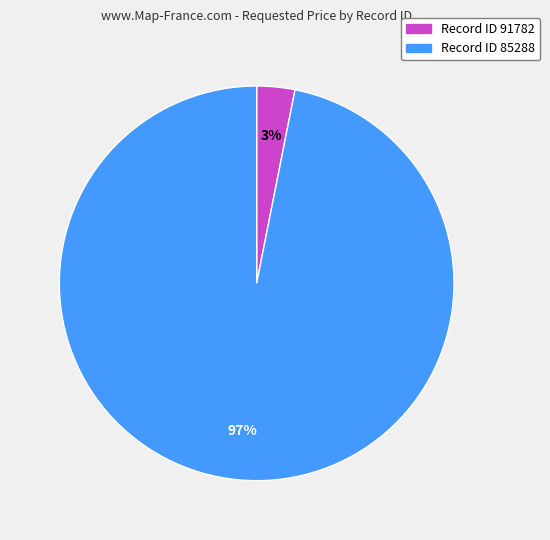

To the nearest percent, what is the difference between the largest and smallest slice percentages?

94%